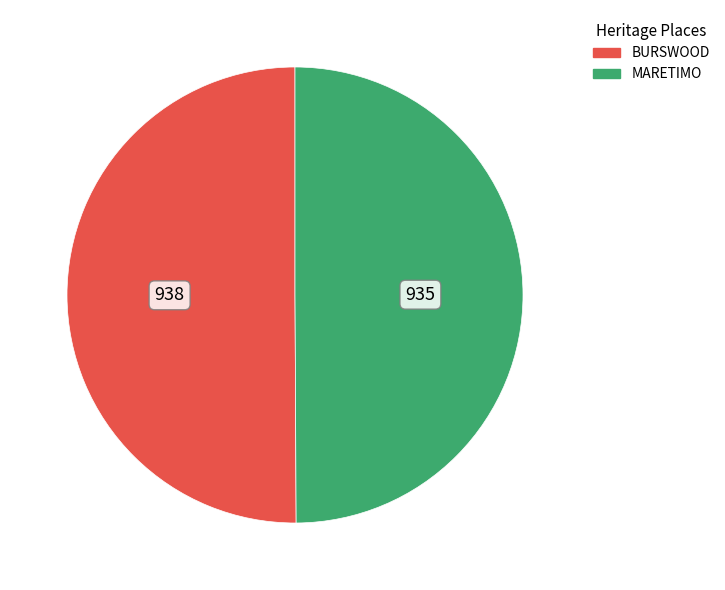

What is the ratio of the value at MARETIMO to the value at BURSWOOD?

1.0